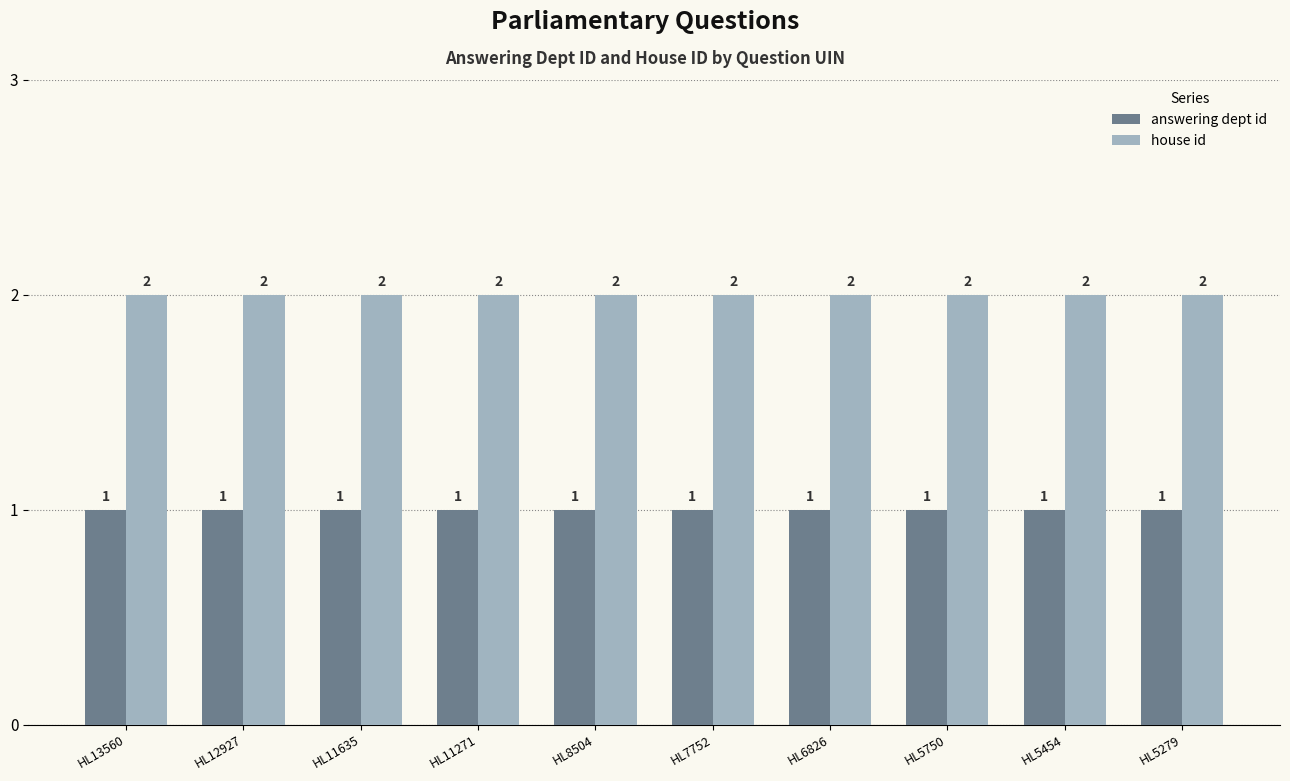

Rank the series at HL12927 from highest to lowest value.

house id, answering dept id